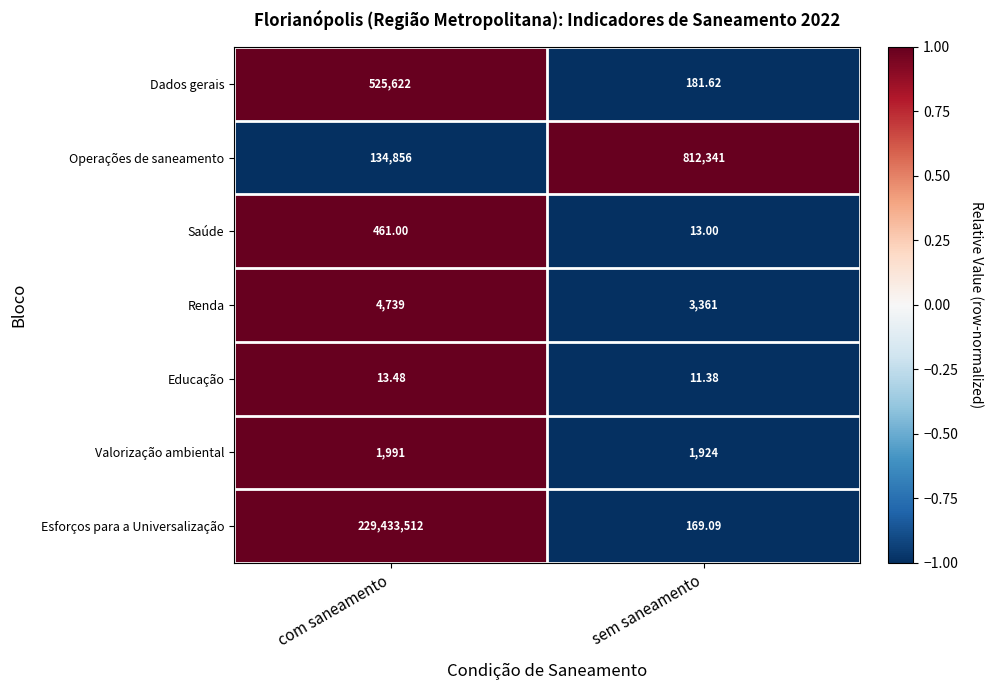

How many data points does each series have?

2